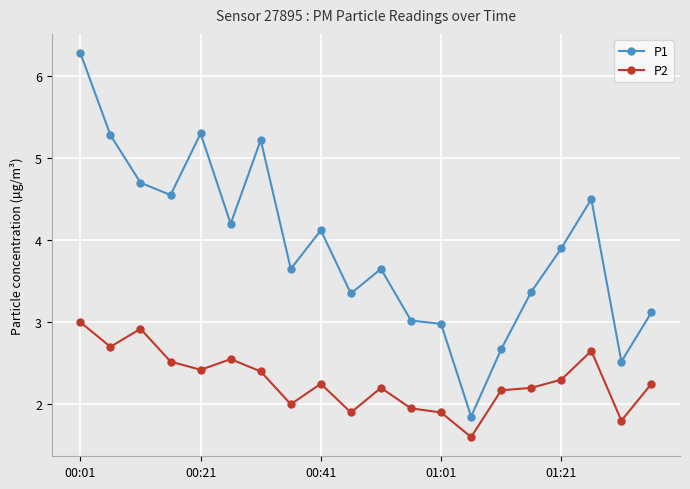

Which series has the widest spread of values?

P1